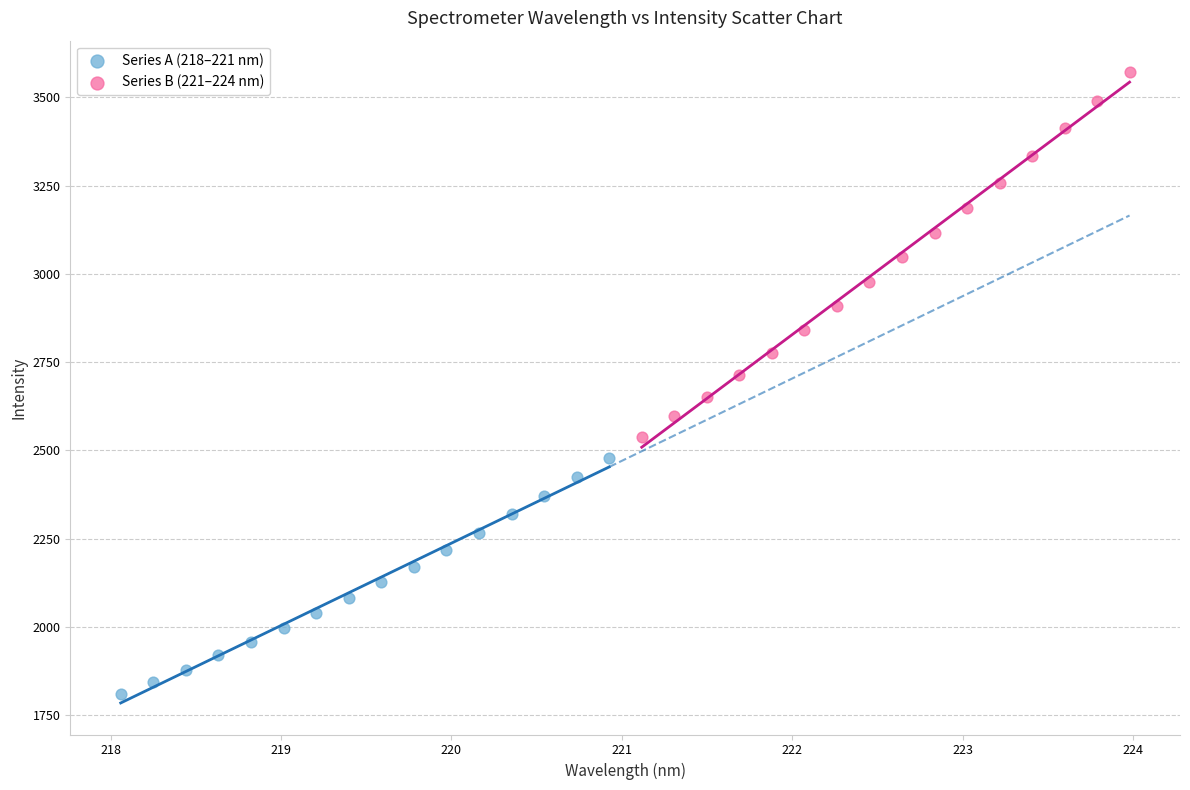

Which series contains the lowest Y value?

Series A (218–221 nm)